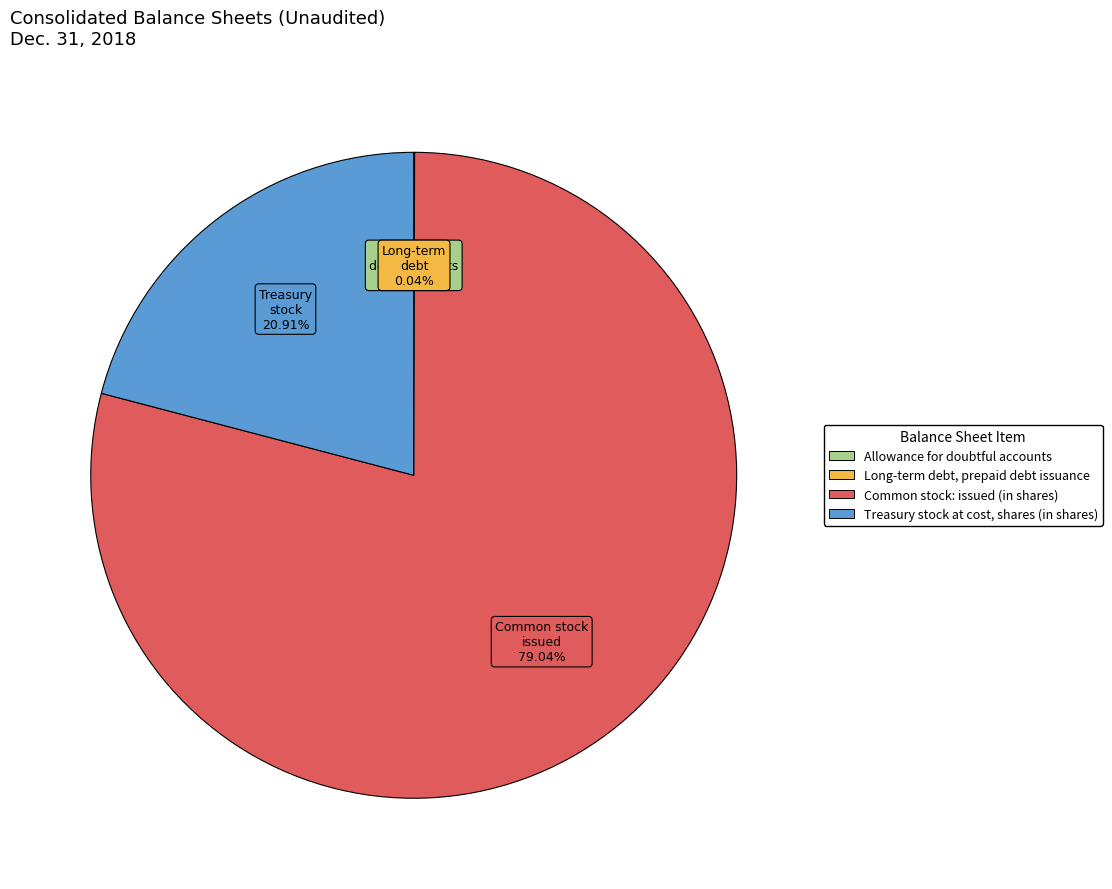

Is Common stock: issued (in shares) the majority of the pie?

Yes